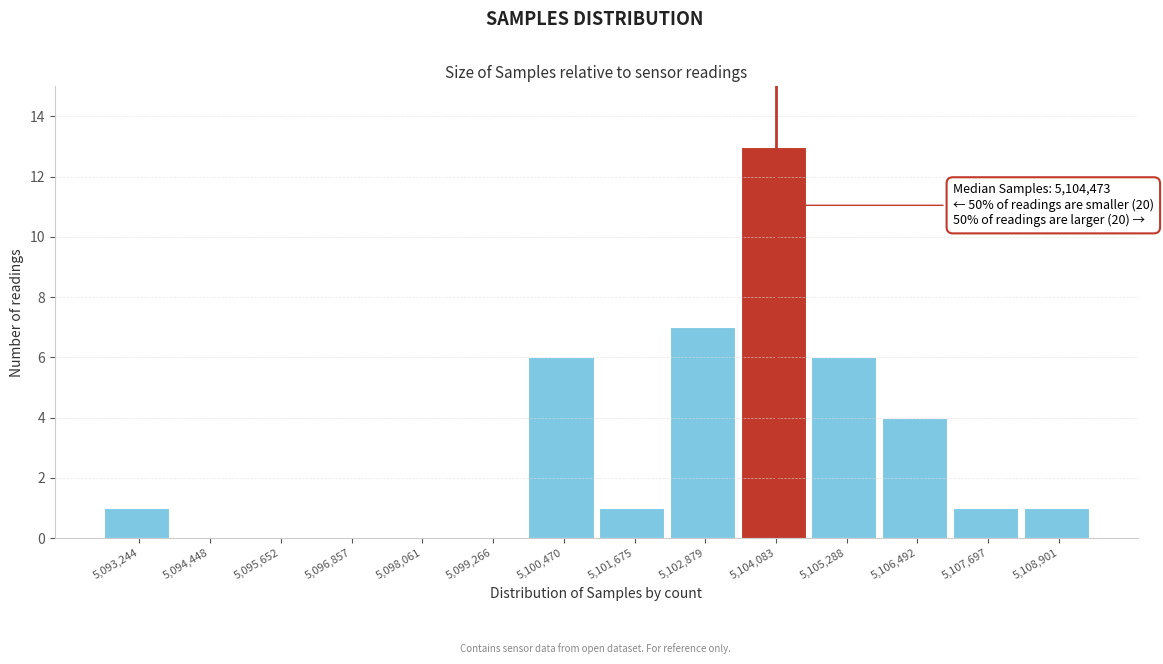

Reading right to left, what are all the values shown in this chart?

5,108,901=1	5,107,697=1	5,106,492=4	5,105,288=6	5,104,083=13	5,102,879=7	5,101,675=1	5,100,470=6	5,099,266=0	5,098,061=0	5,096,857=0	5,095,652=0	5,094,448=0	5,093,244=1